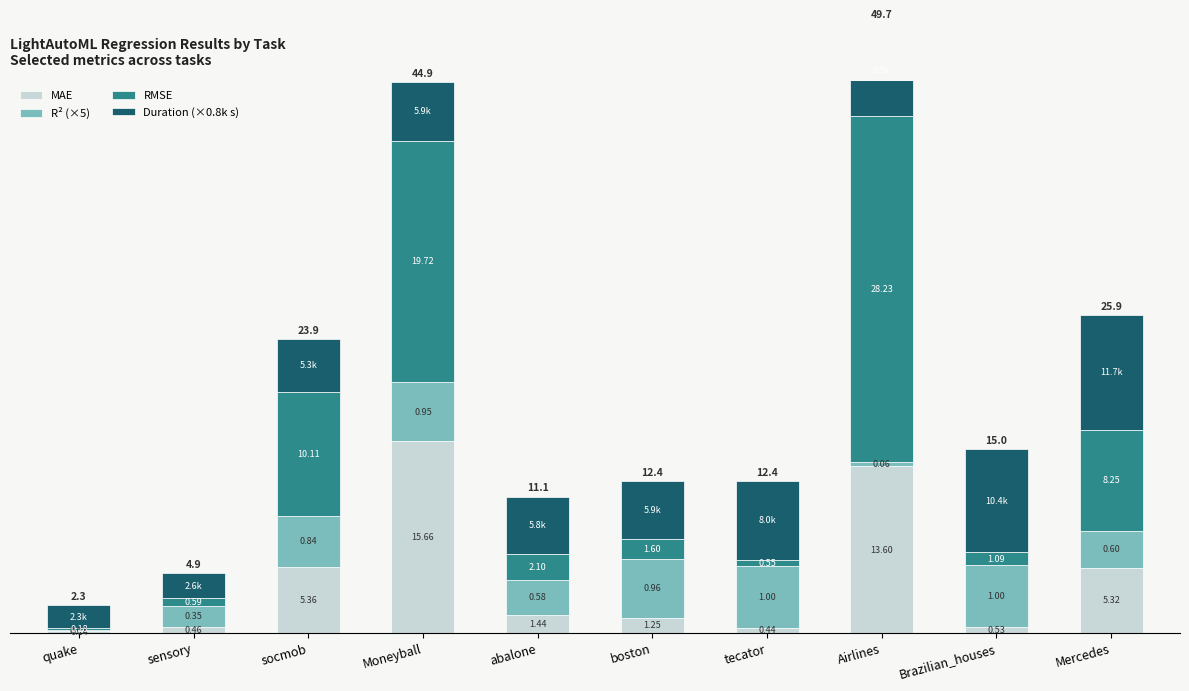

What is the sum of all R² (×5) values?

31.8